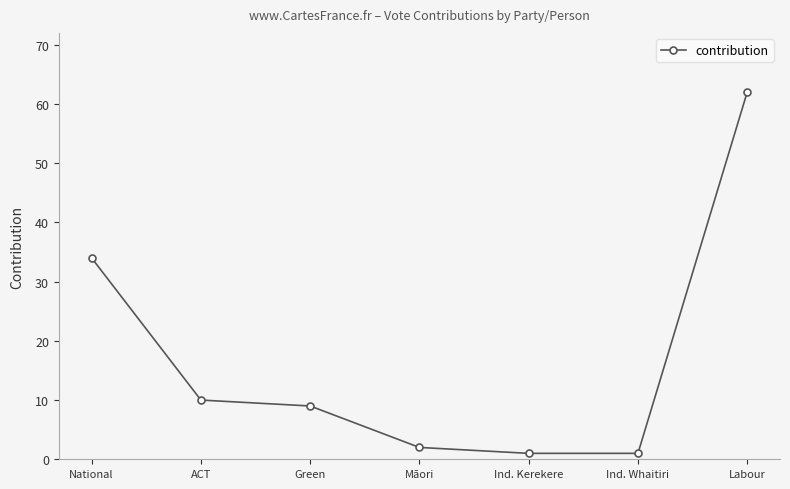

Does the chart have visible grid lines?

No